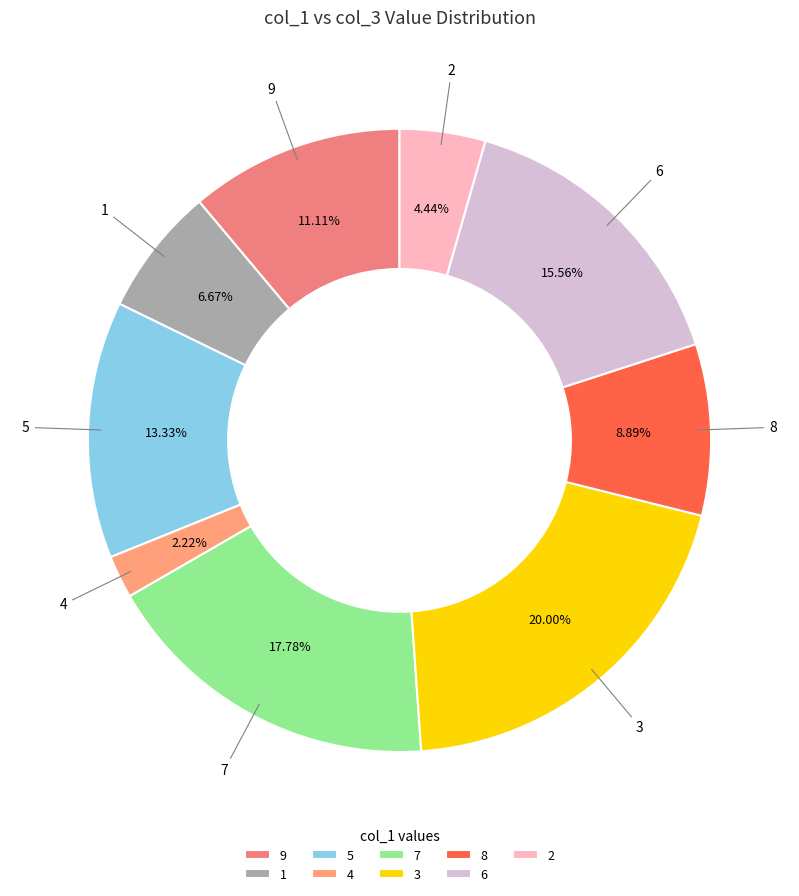

To the nearest percent, what is the combined percentage of 8 and 3?

29%